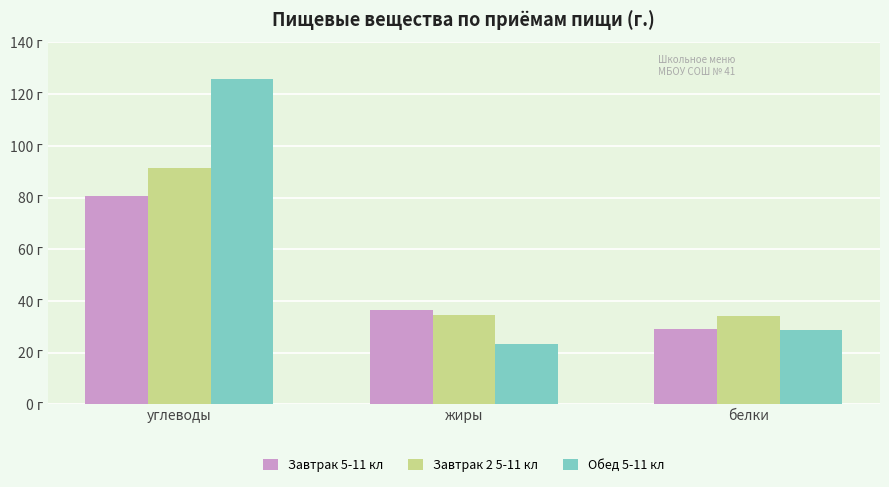

What are all the series names shown in the legend?

Завтрак 5-11 кл, Завтрак 2 5-11 кл, Обед 5-11 кл